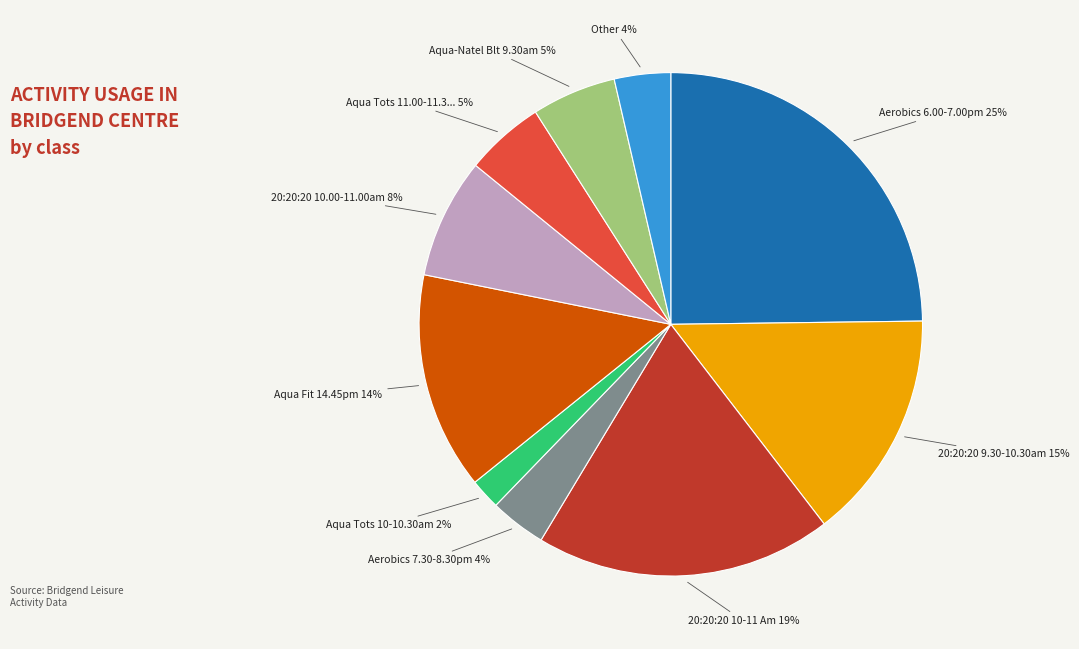

Is there a majority slice in this chart?

No